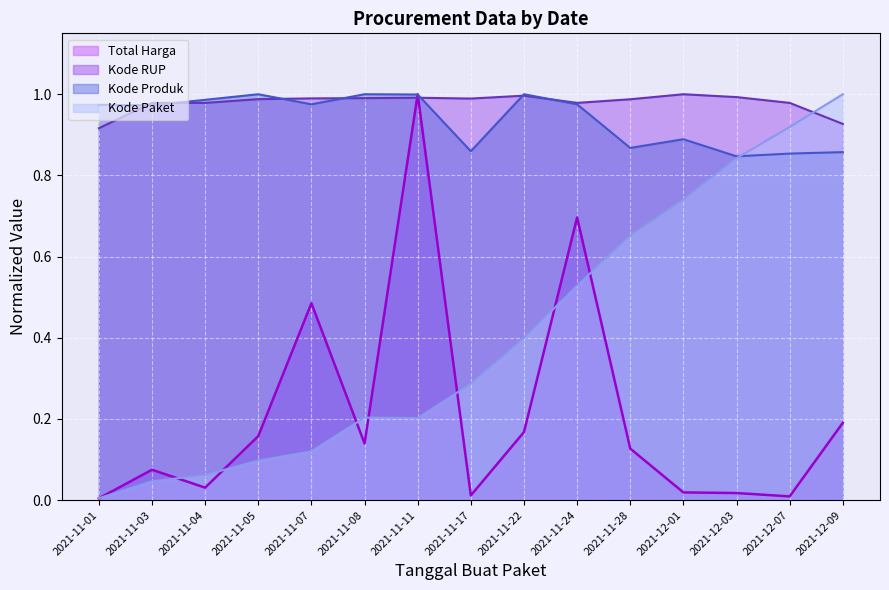

What is the sum of the Total Harga values at 2021-11-05 and 2021-11-01?

0.2